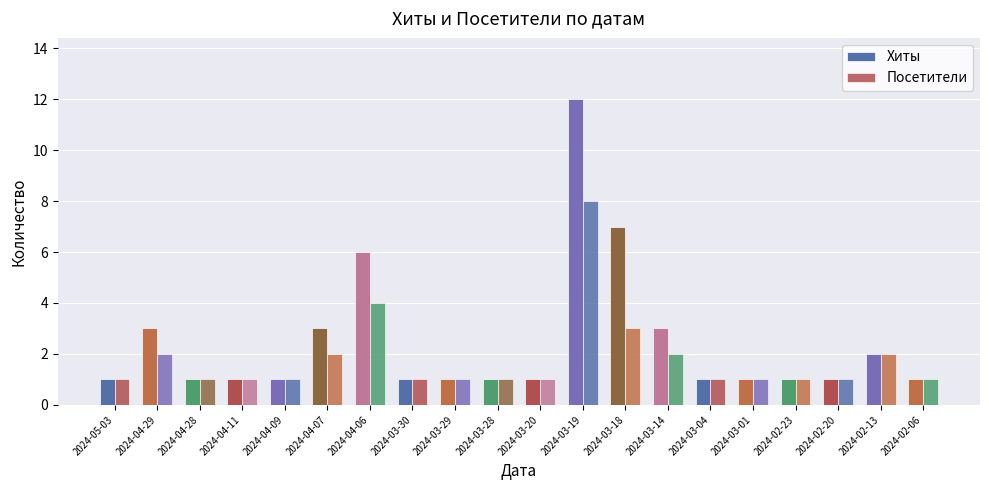

Are the bars grouped side by side (vs. stacked)?

Yes